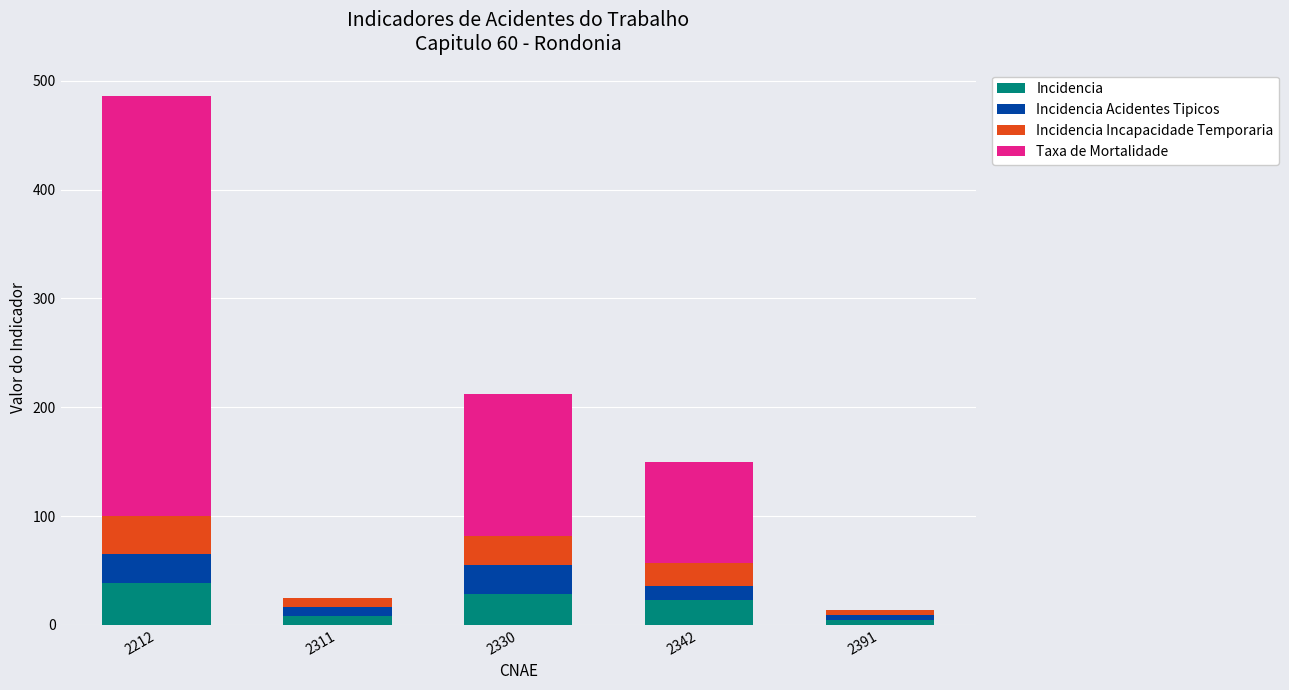

Reading left to right, what are the values for Incidencia?

2212=38.6	2311=8.3	2330=28.8	2342=23.1	2391=4.5